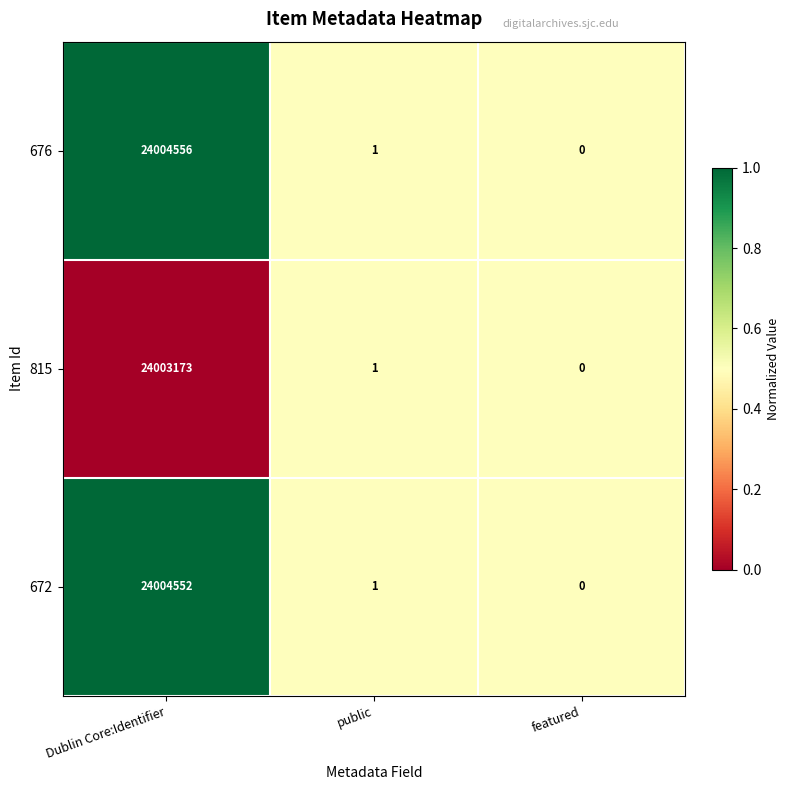

What is the spread (max minus min) of values at Dublin Core:Identifier?

1383